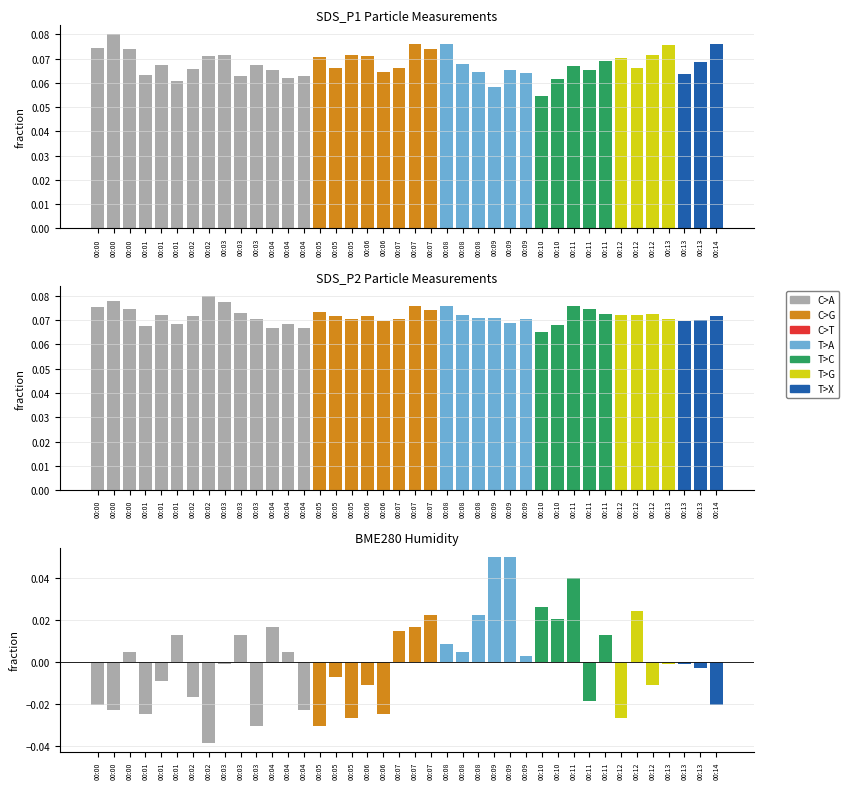

List the labels in order of value, smallest first.

00:02, 00:03, 00:05, 00:05, 00:12, 00:01, 00:06, 00:00, 00:04, 00:00, 00:14, 00:11, 00:02, 00:06, 00:12, 00:01, 00:05, 00:13, 00:03, 00:13, 00:13, 00:09, 00:00, 00:04, 00:08, 00:08, 00:01, 00:03, 00:11, 00:07, 00:04, 00:07, 00:10, 00:07, 00:08, 00:12, 00:10, 00:11, 00:09, 00:09